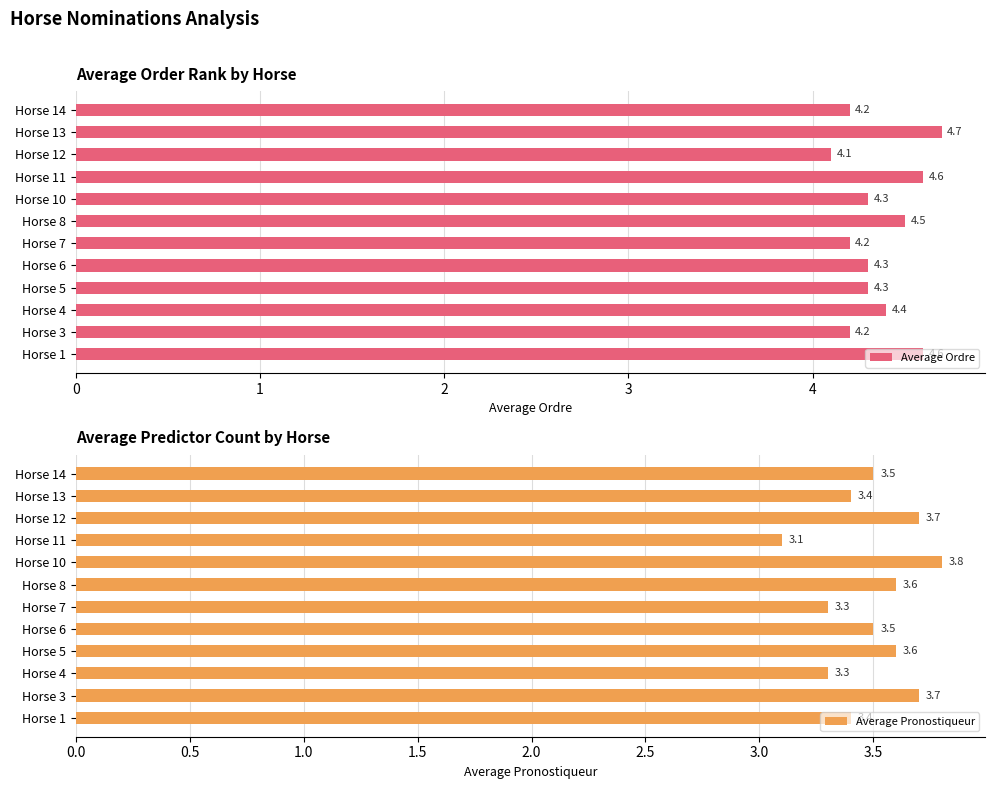

What is the difference between the maximum and second lowest values in the Average Ordre series?

0.5